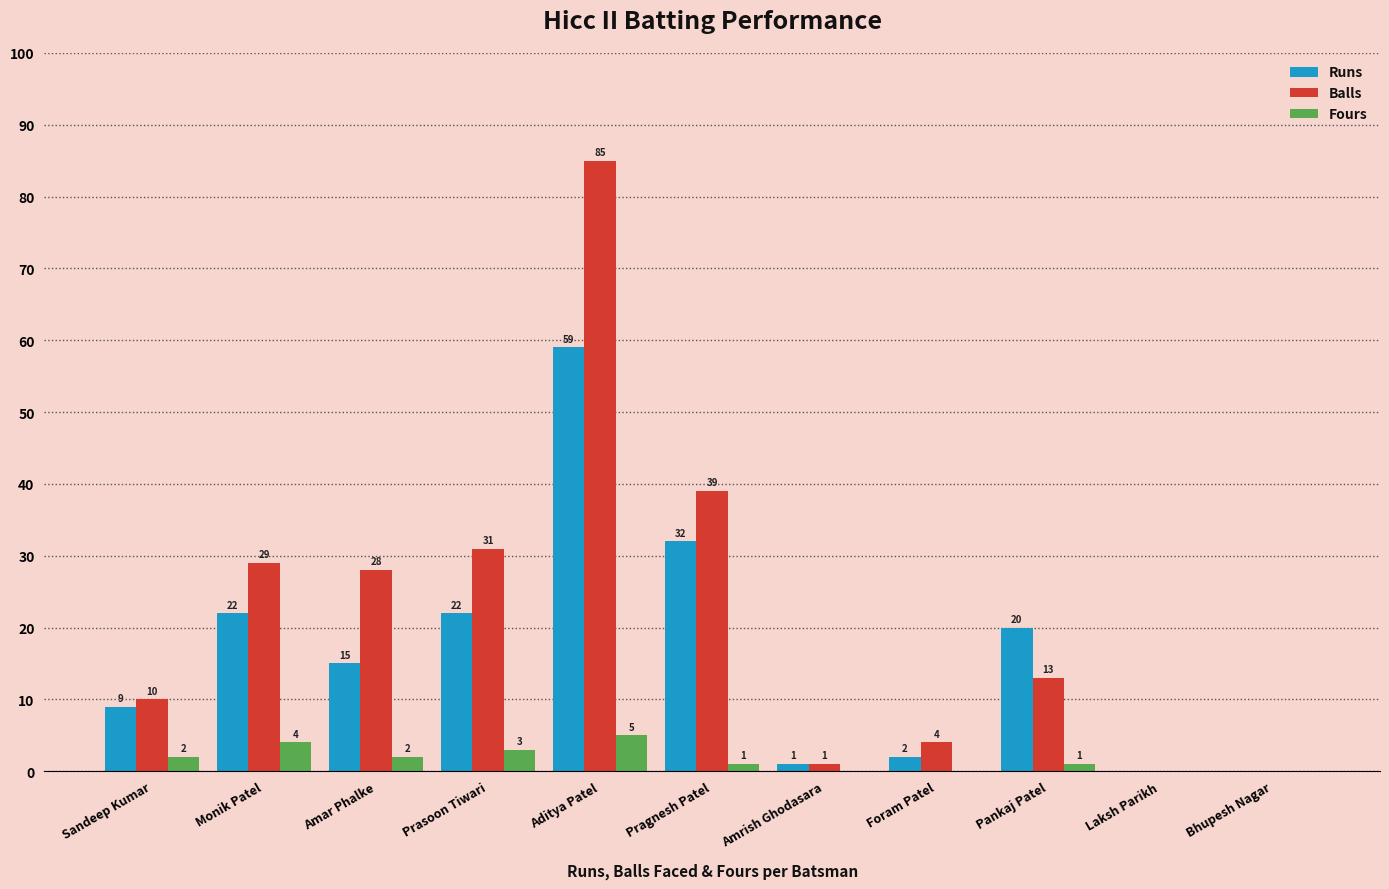

Is the value of Runs at Aditya Patel greater than the value of Fours at Laksh Parikh?

Yes